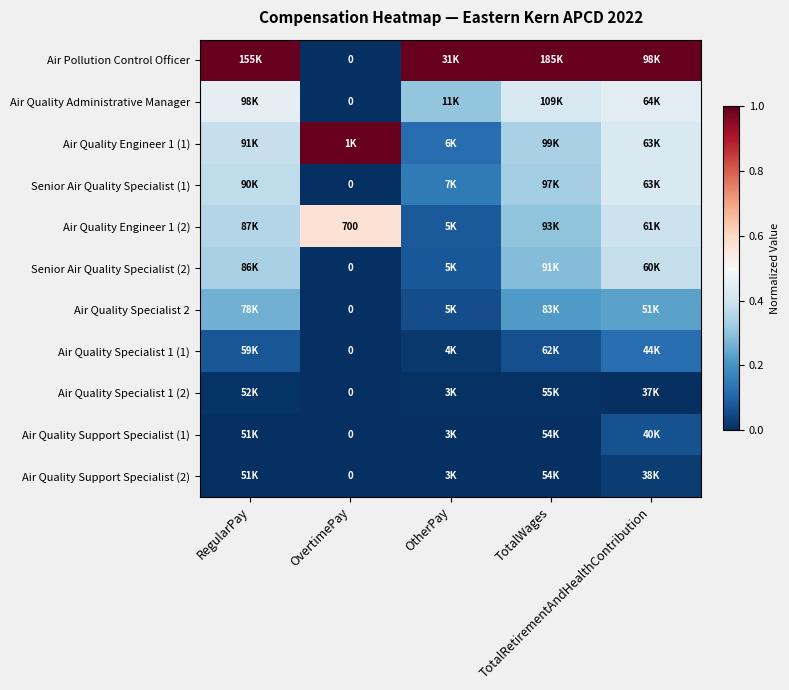

Between TotalWages and OtherPay, which is larger?

TotalWages